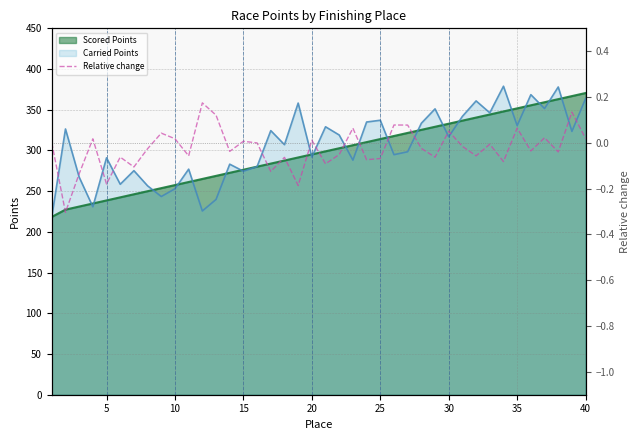

Reading left to right, list all the values displayed in this chart.

0.0	-0.3	-0.1	0.0	-0.2	-0.1	-0.1	-0.0	0.0	0.0	-0.1	0.2	0.1	-0.0	0.0	-0.0	-0.1	-0.1	-0.2	0.0	-0.1	-0.1	0.1	-0.1	-0.1	0.1	0.1	-0.0	-0.1	0.1	-0.0	-0.1	-0.0	-0.1	0.1	-0.0	0.0	-0.0	0.1	0.0